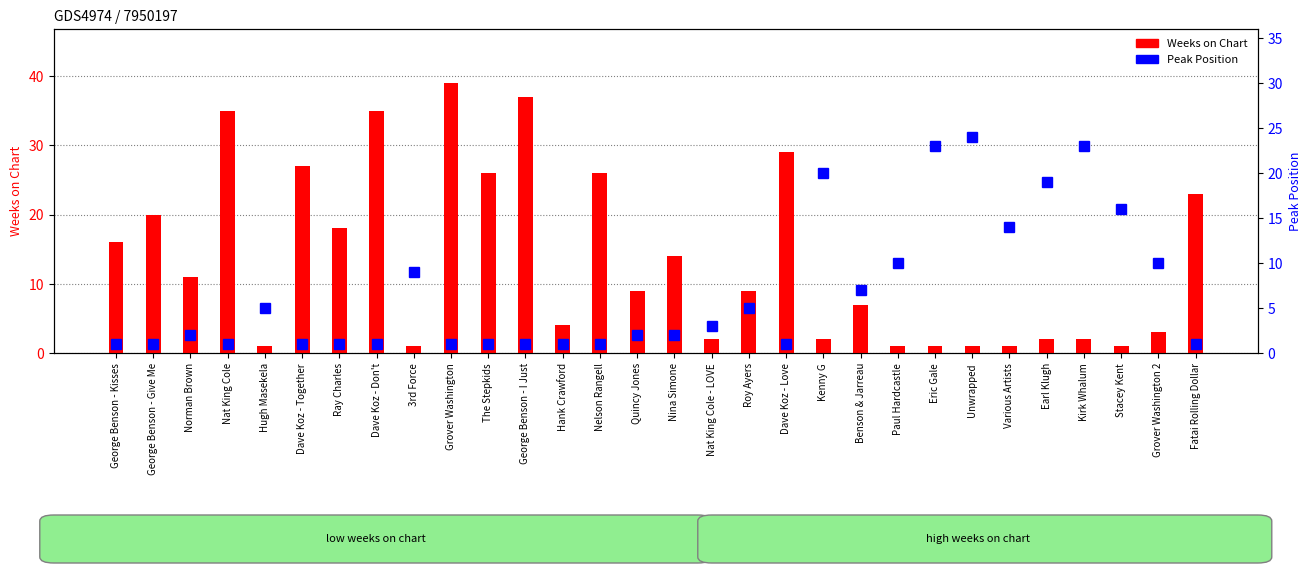

True or false: Peak Position has a value of 2 at Nat King Cole - LOVE.

False